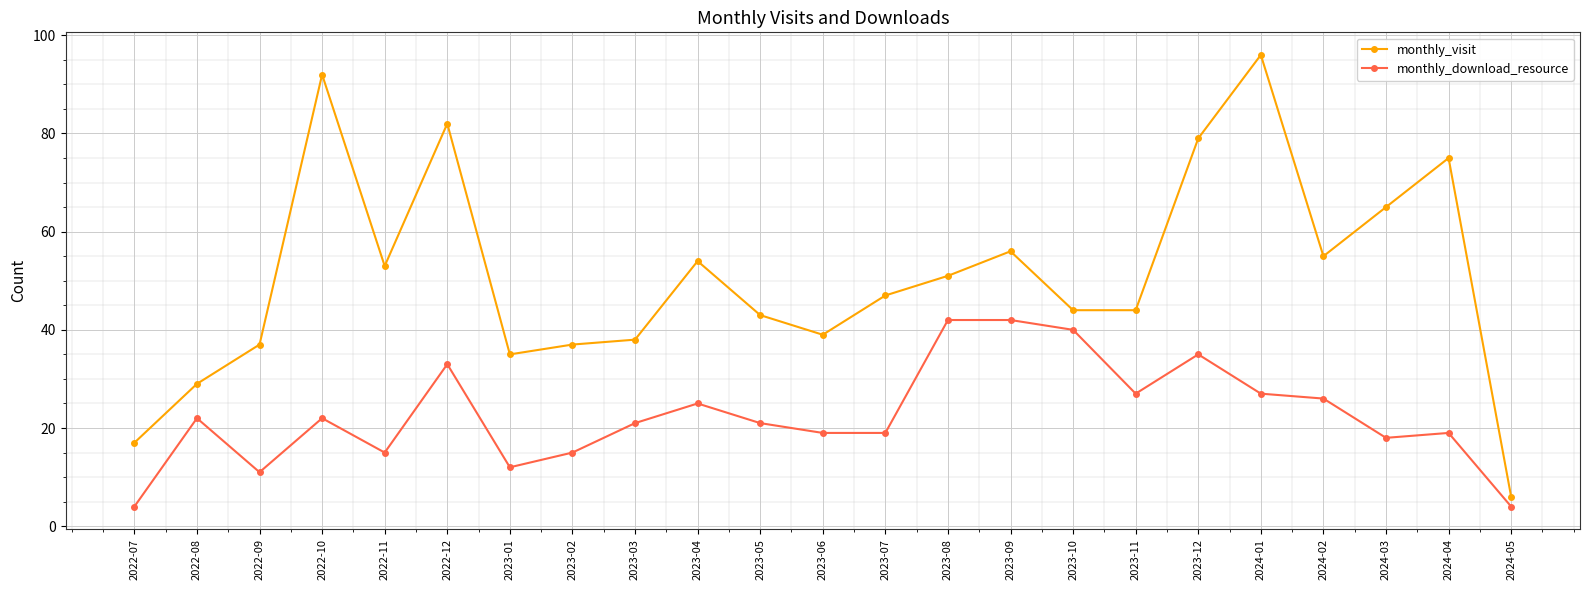

What is the sum of the monthly_visit values at 2023-10 and 2022-07?

61